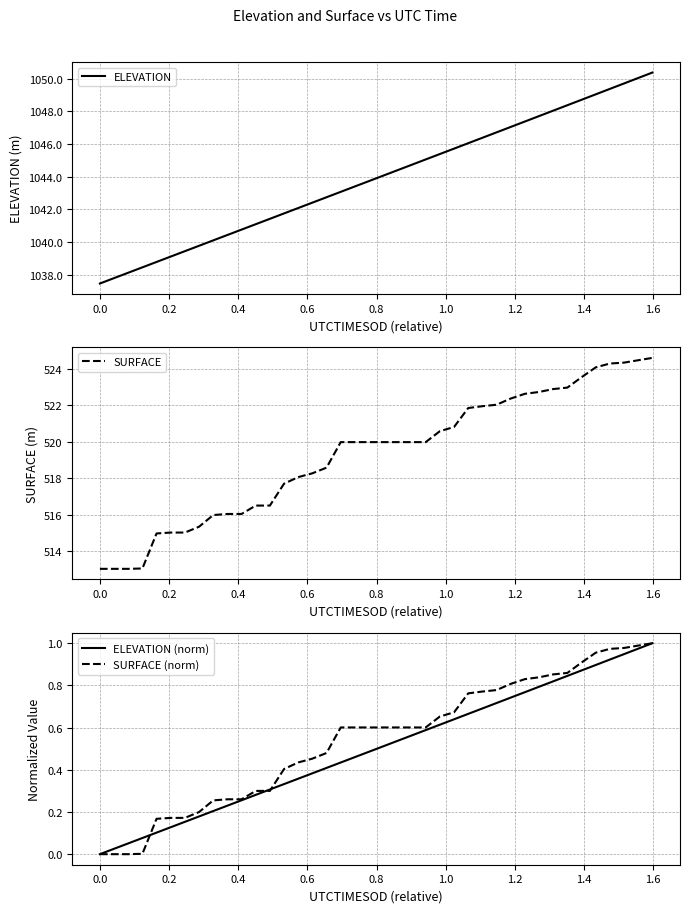

What are all the series names shown in the legend?

ELEVATION, SURFACE, ELEVATION (norm), SURFACE (norm)